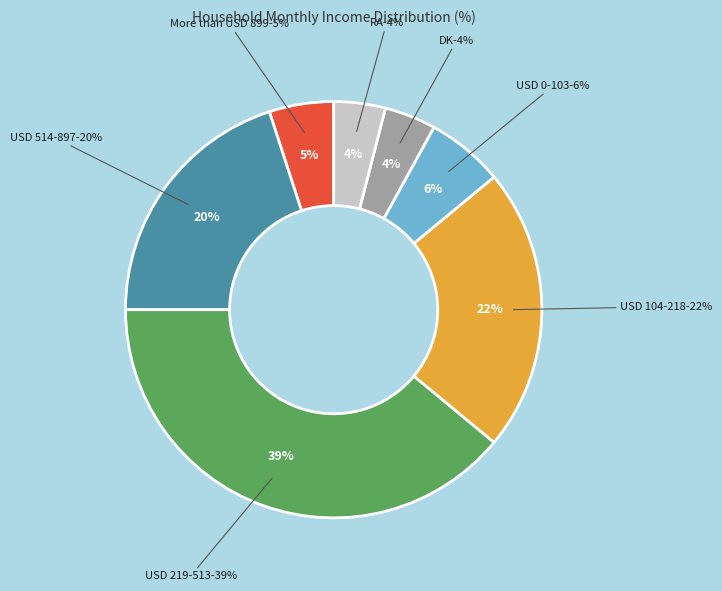

Is the sum of DK and RA greater than half?

No